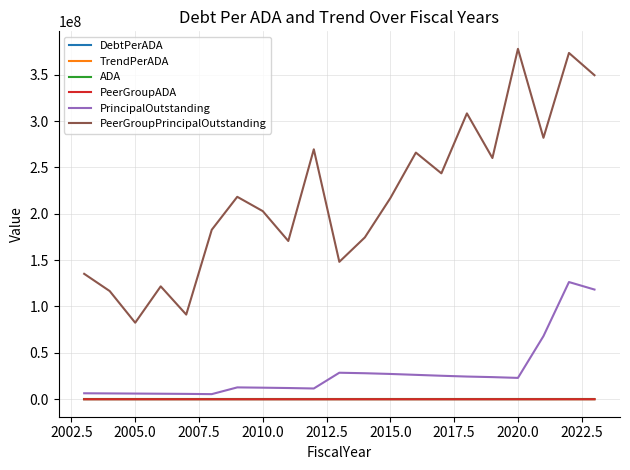

Does the chart display data point markers on the line(s)?

No